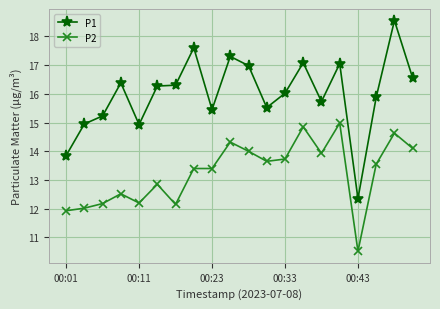

True or false: P2 and P1 cross at least once.

False